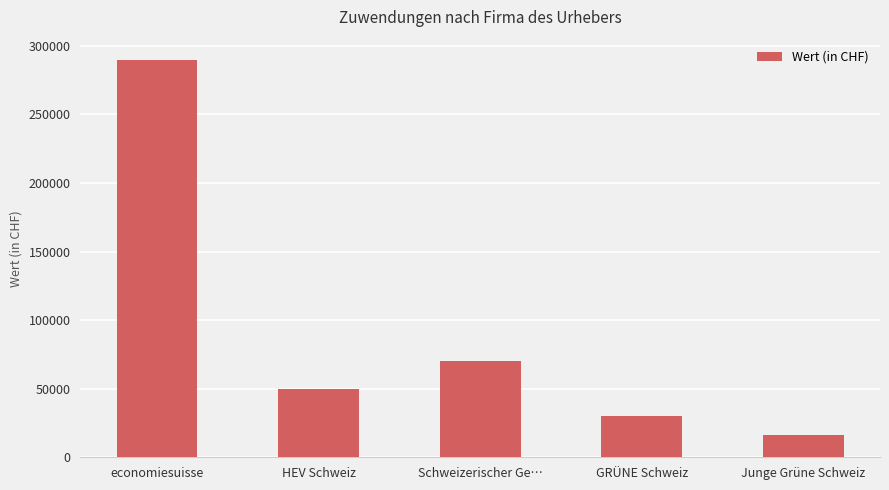

Reading left to right, what are all the values shown in this chart?

economiesuisse=290000	HEV Schweiz=50000	Schweizerischer Ge…=70000	GRÜNE Schweiz=30000	Junge Grüne Schweiz=16520